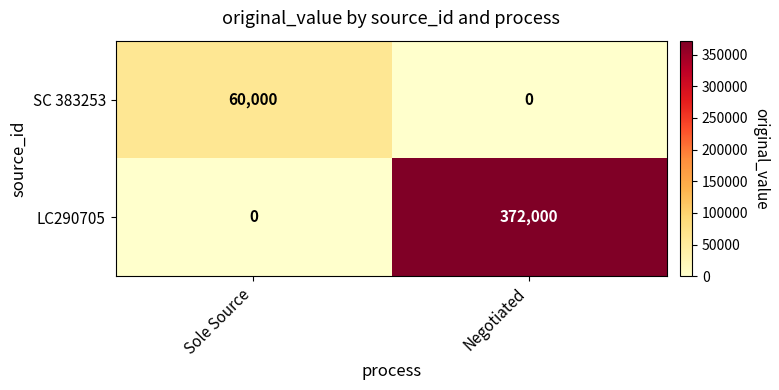

List the series in order of their overall mean, highest first.

LC290705, SC 383253